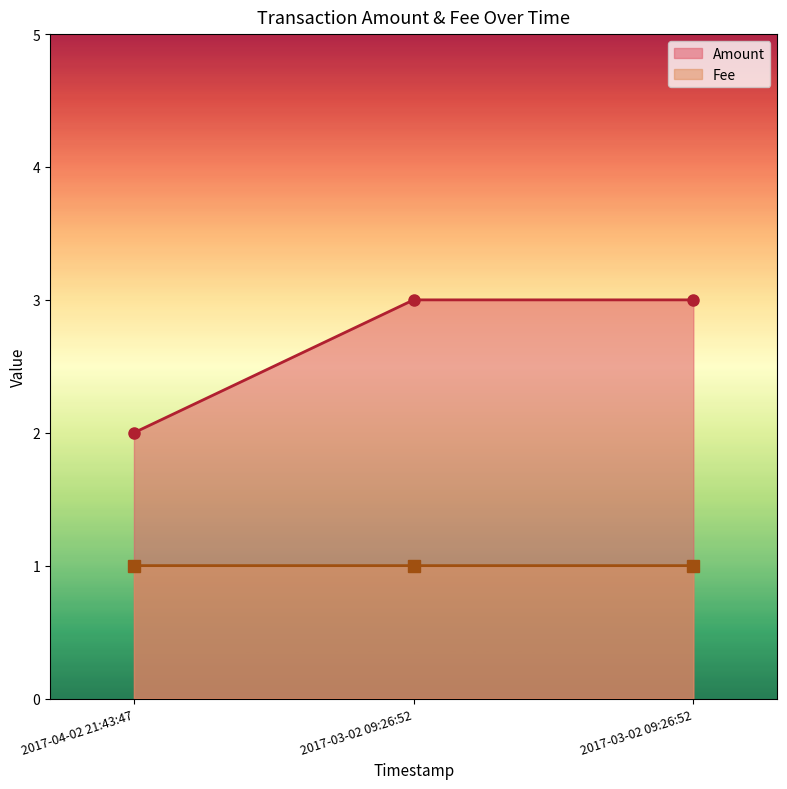

Rank the categories by Amount value from highest to lowest.

2017-03-02 09:26:52, 2017-03-02 09:26:52, 2017-04-02 21:43:47